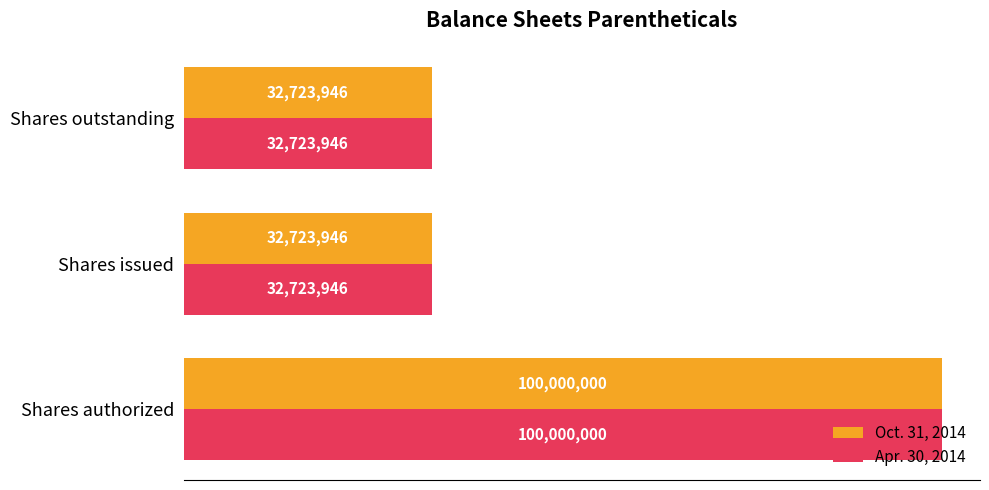

What is the sum of all Oct. 31, 2014 values?

165447892